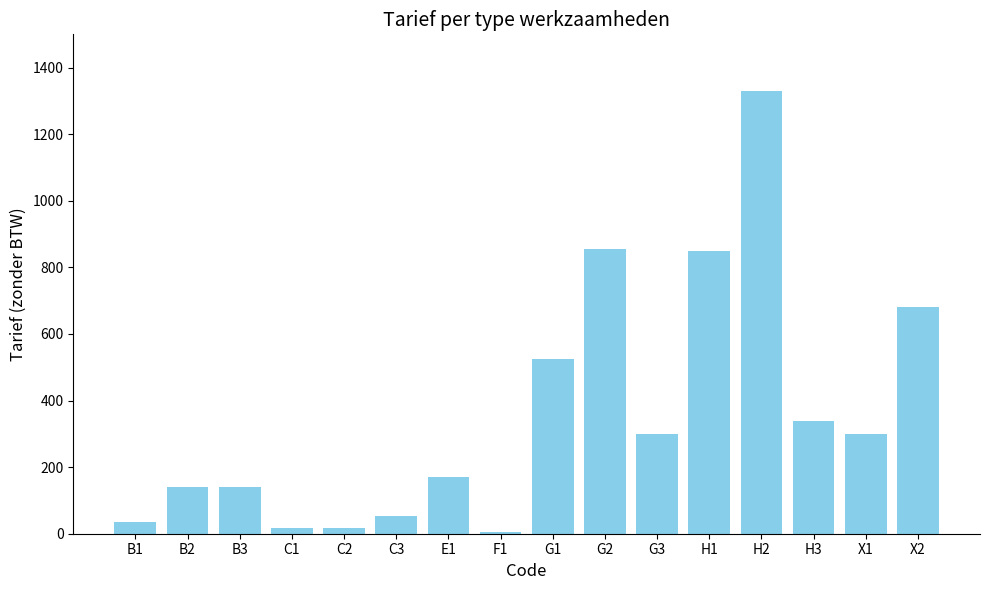

What is the label of the 6th bar from the right?

G3